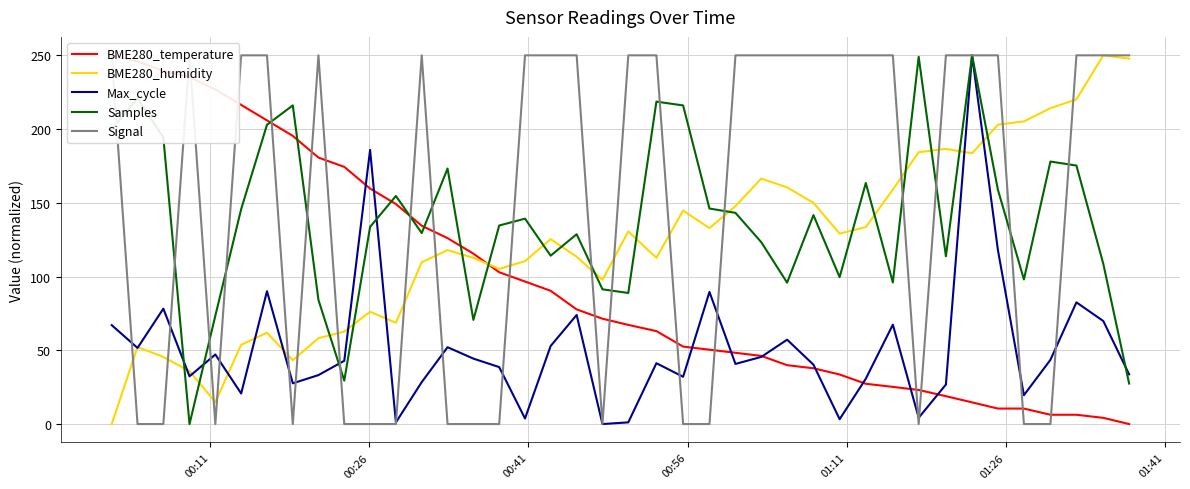

True or false: Samples and BME280_humidity cross at least once.

True